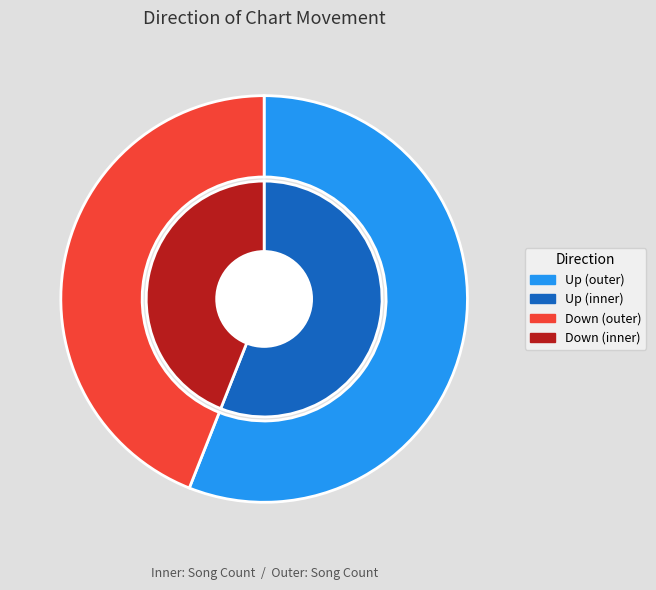

Between up and down, which is larger?

up